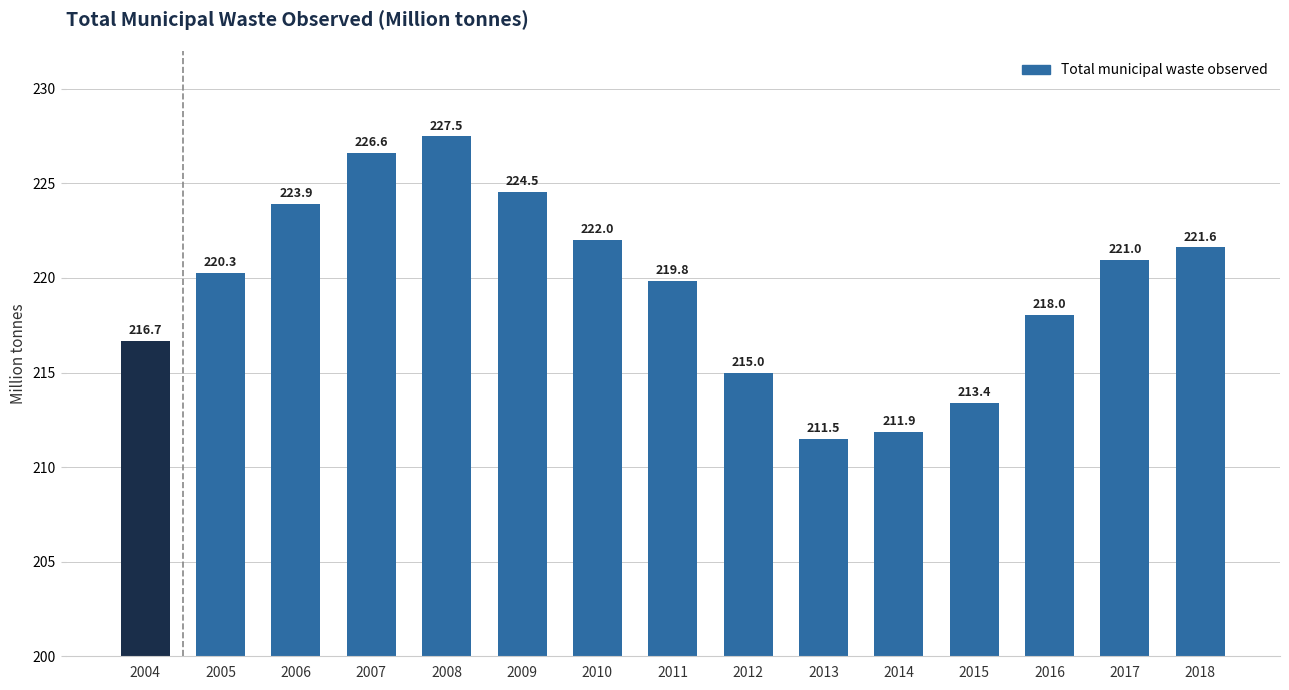

What is the sum of the values at 2011 and 2006?

443.8